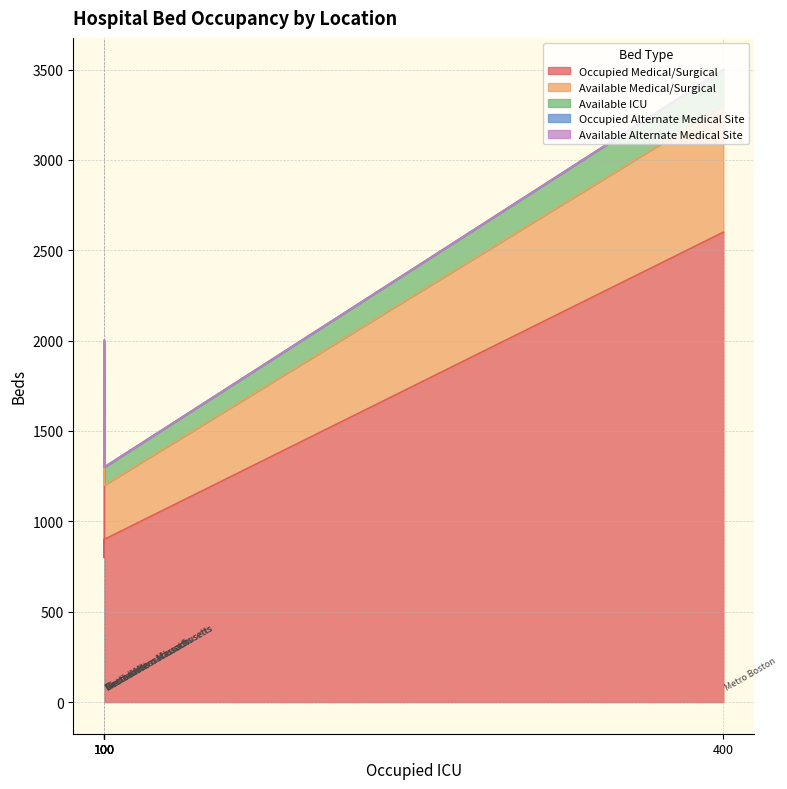

At how many categories does at least one series exceed 1986?

1